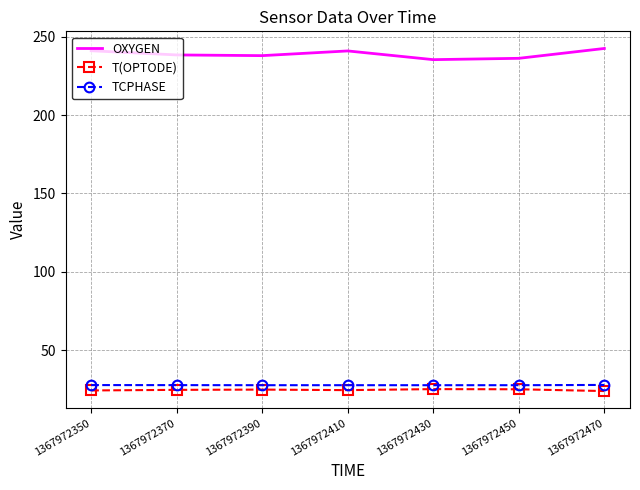

How many values in the OXYGEN series are below 238?

3